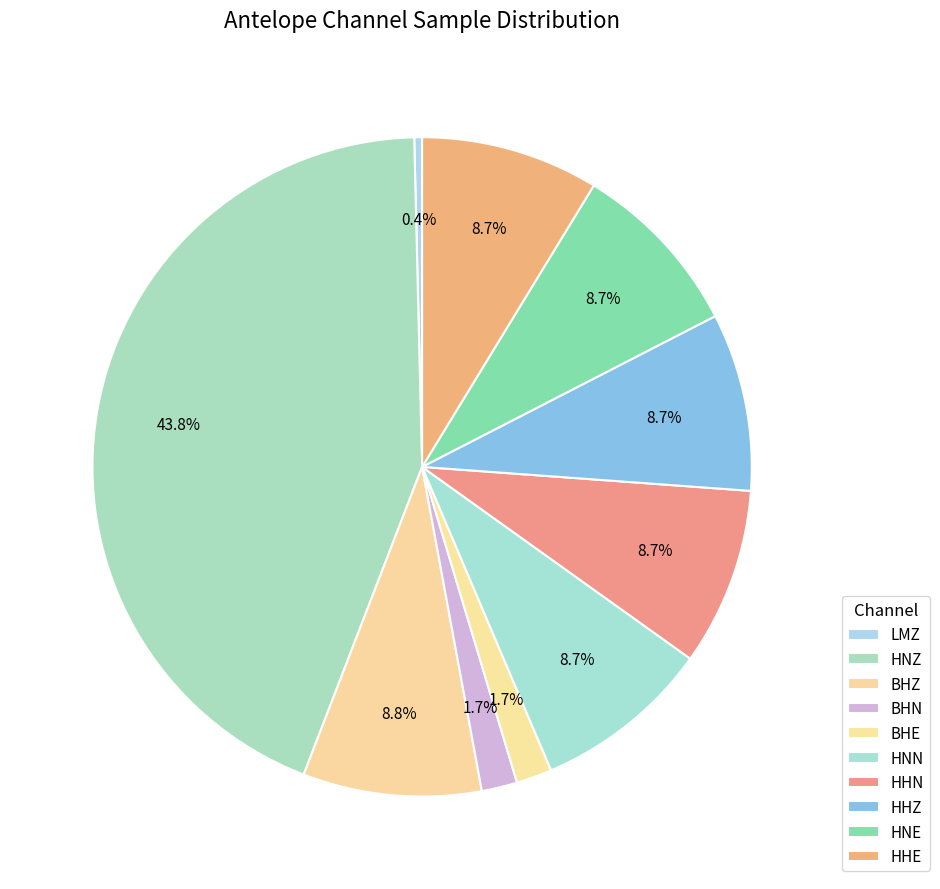

Between HHZ and HHE, which is larger?

HHZ